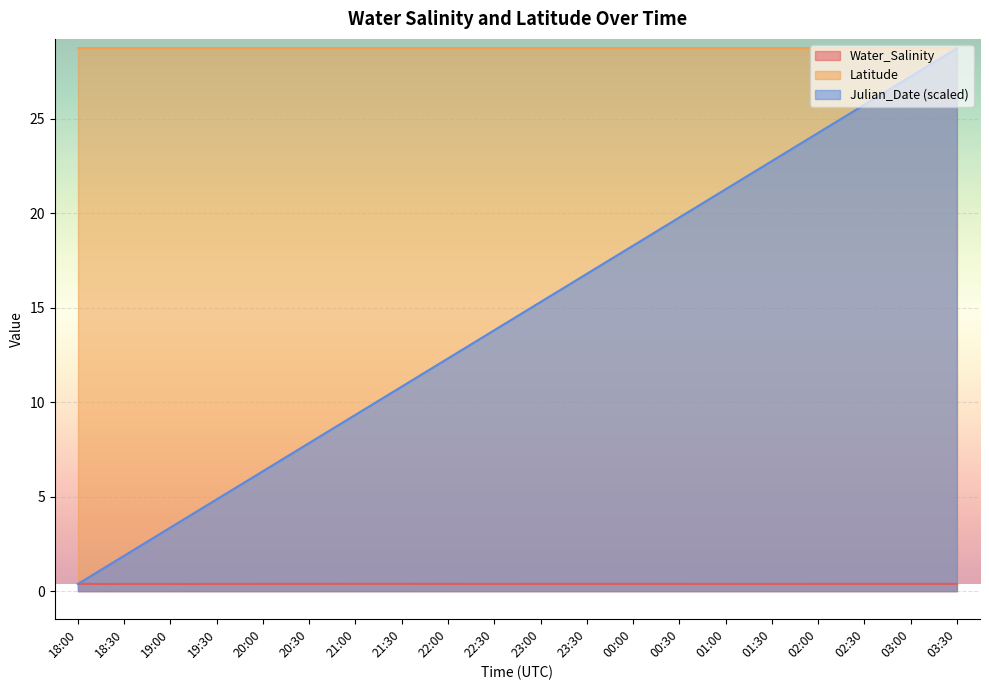

What is the sum of all Julian_Date_norm values?

291.1